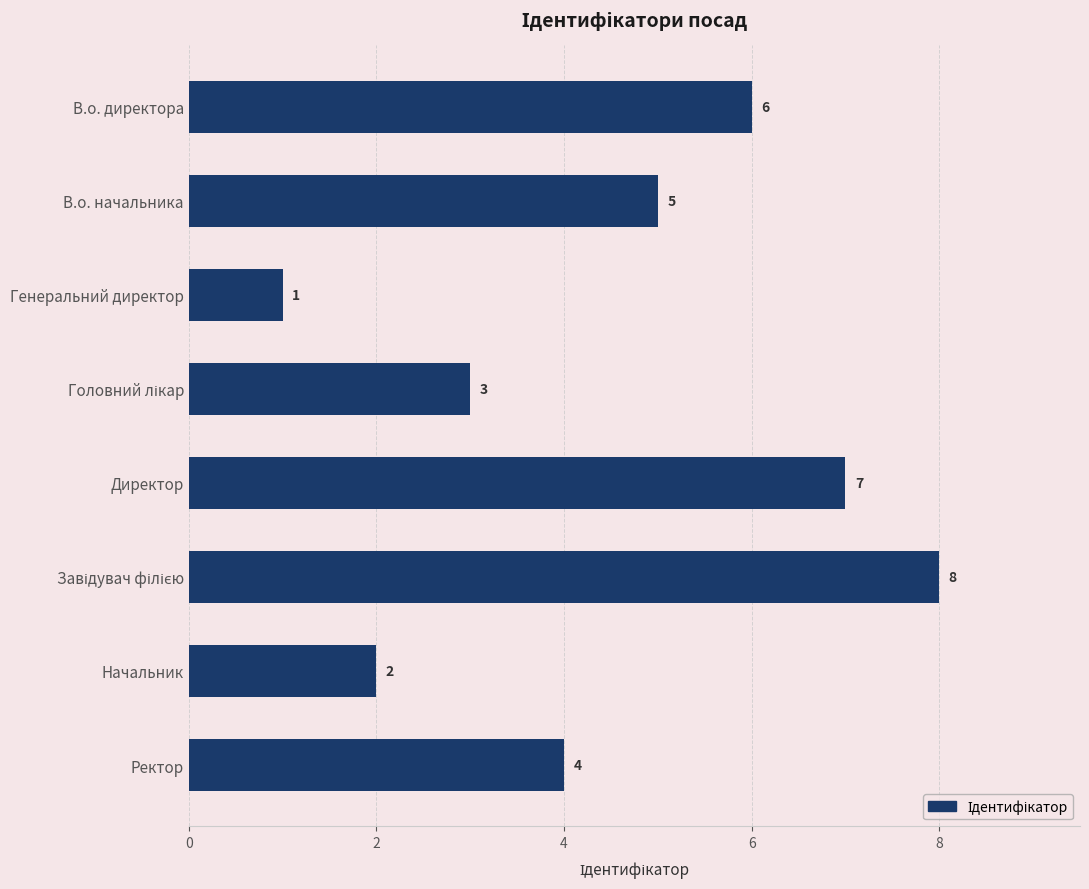

What is the difference between the second highest and minimum values?

6